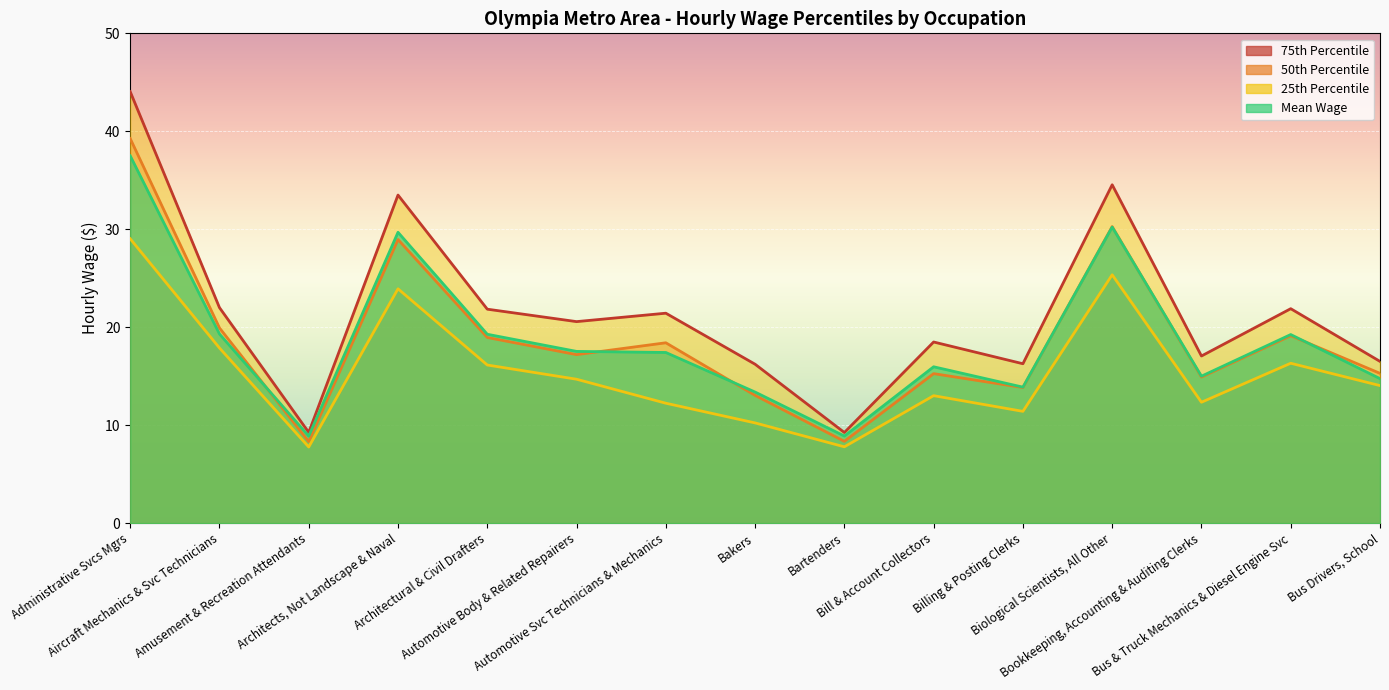

Which category has the lowest value across all series?

Amusement & Recreation Attendants